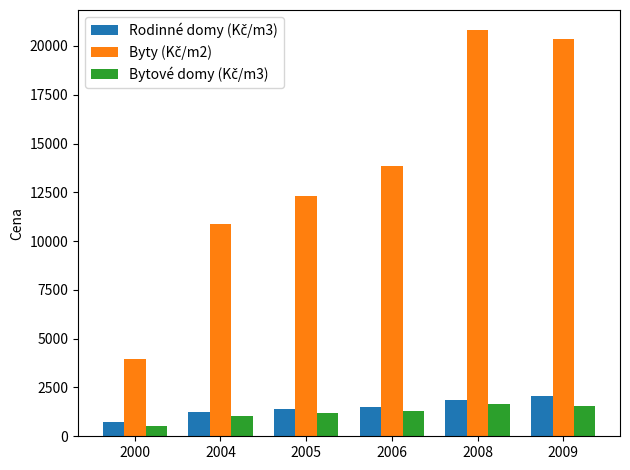

At how many categories does at least one series exceed 6984?

5